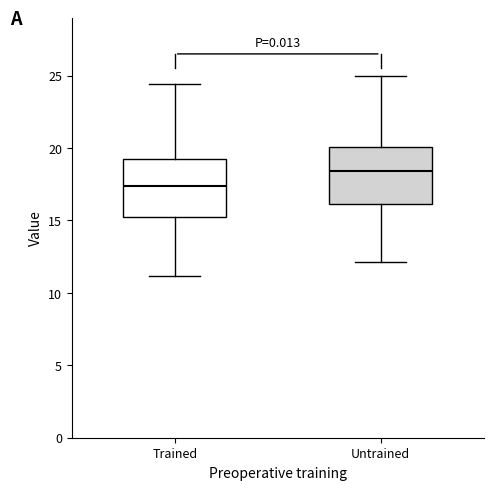

Which box has the lowest median line?

Trained